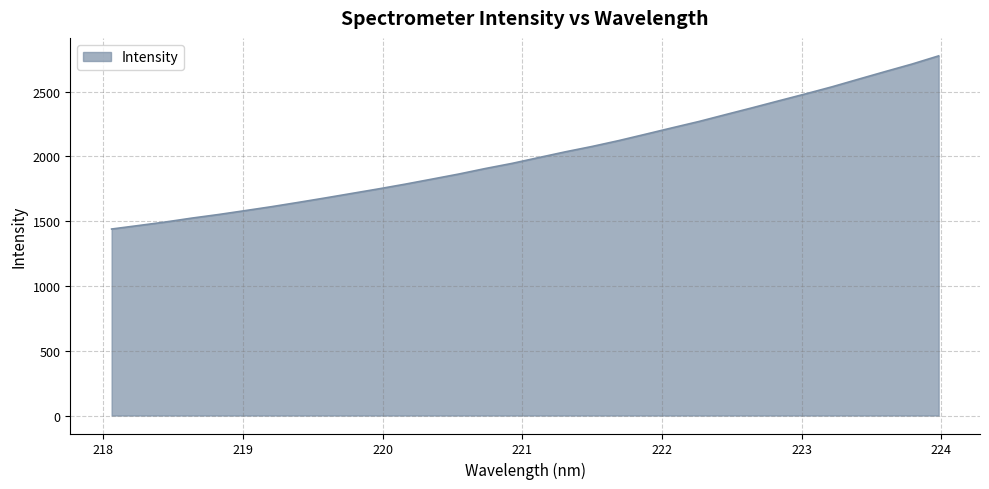

What is the minimum value shown in the chart?

1439.6